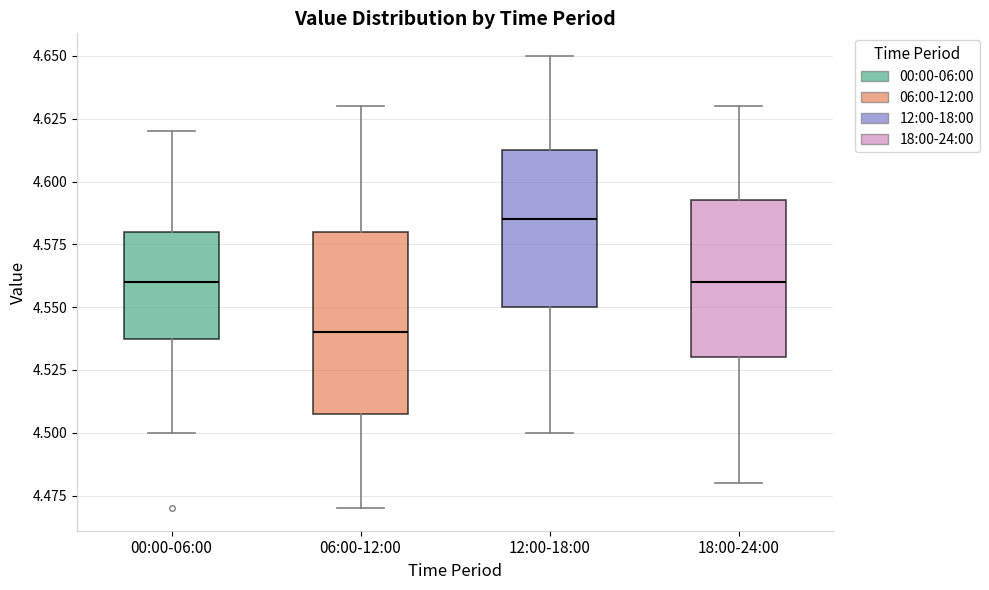

Which box's median line is the highest?

12:00-18:00